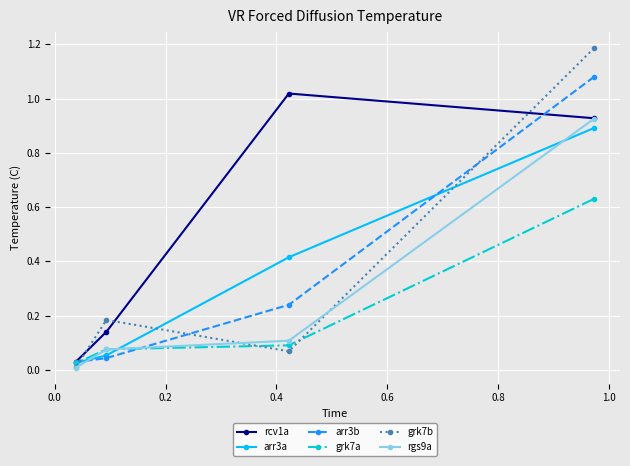

What is the greatest value displayed?

1.2